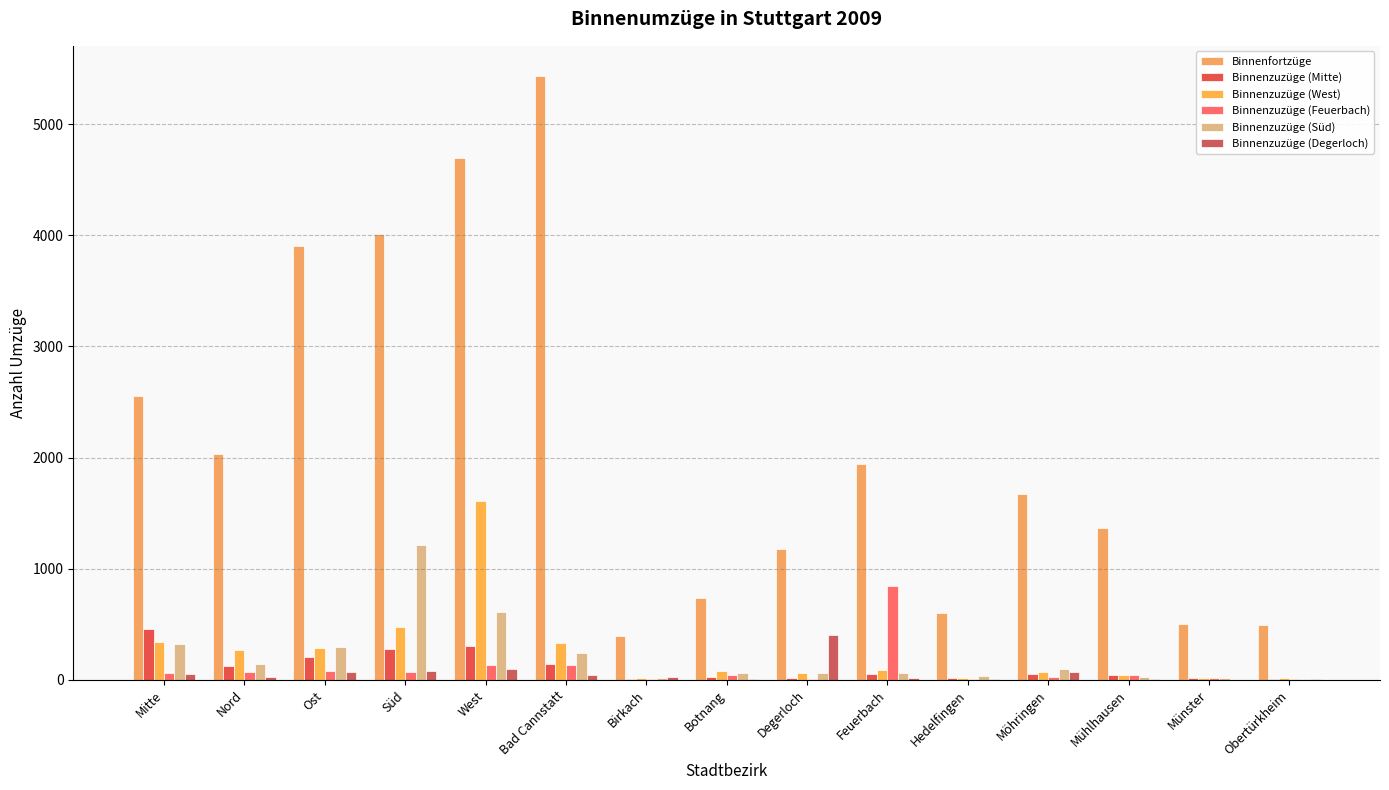

How many groups of bars are there?

15